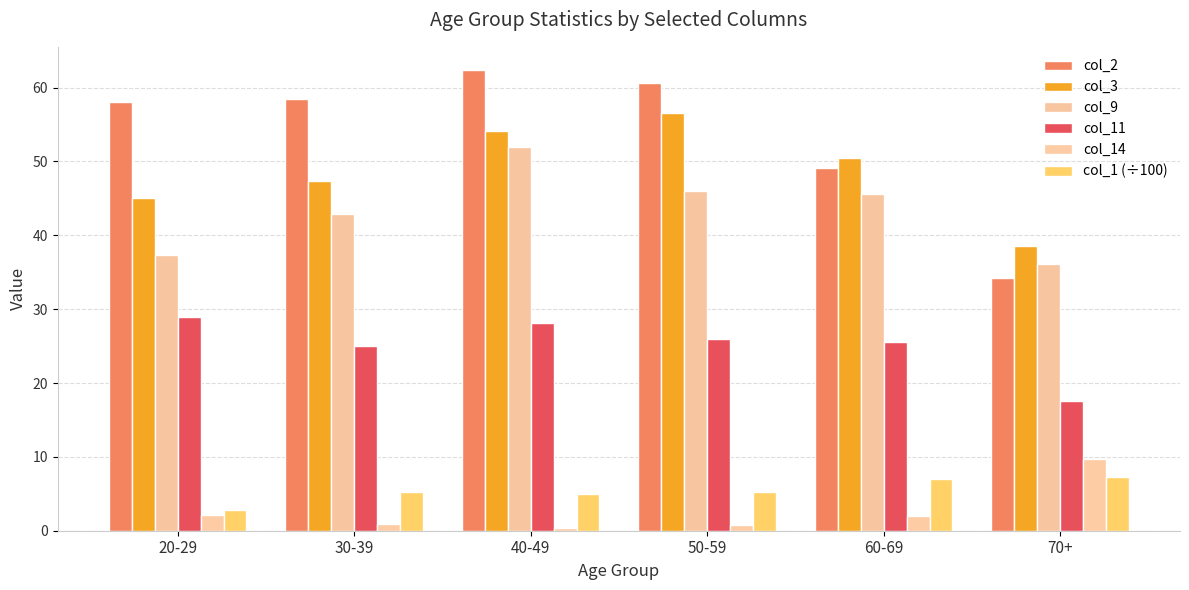

At which category does the chart reach its peak across all series?

40-49